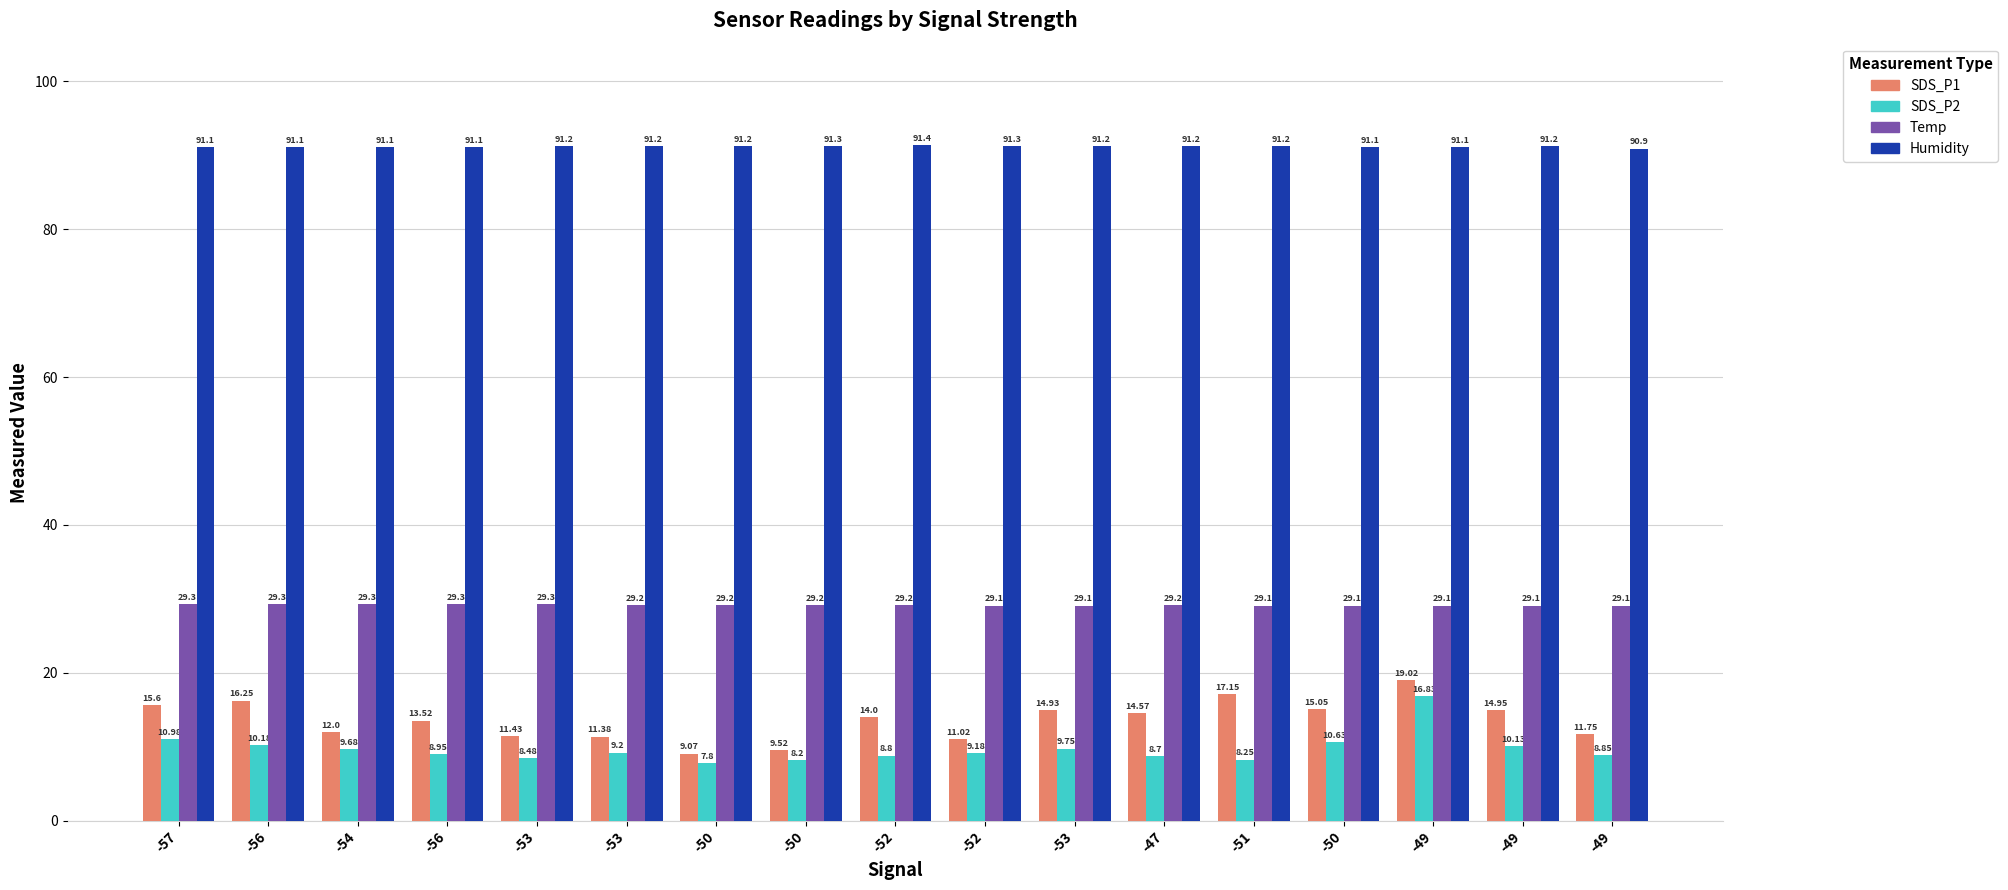

Does the chart contain stacked bars?

No